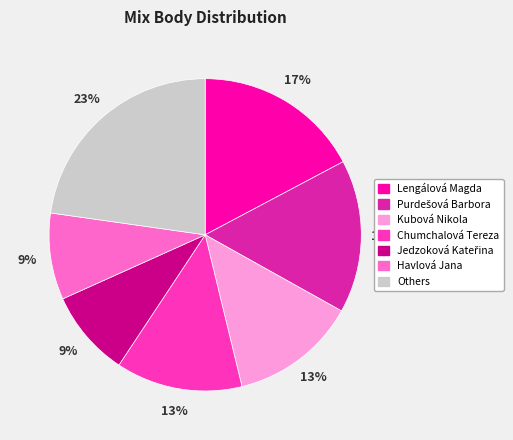

Is there a majority slice in this chart?

No